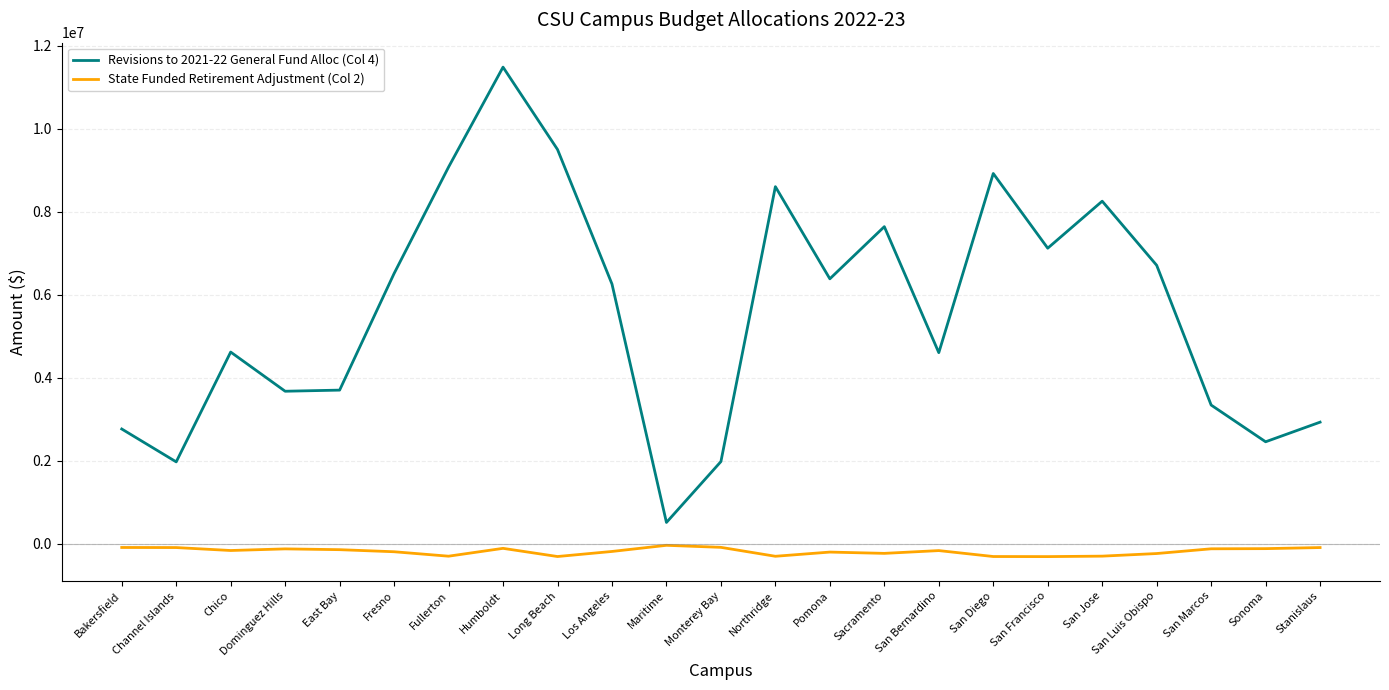

Rank the series by their average value, from highest to lowest.

Revisions to 2021-22 General Fund Alloc (Col 4), State Funded Retirement Adjustment (Col 2)